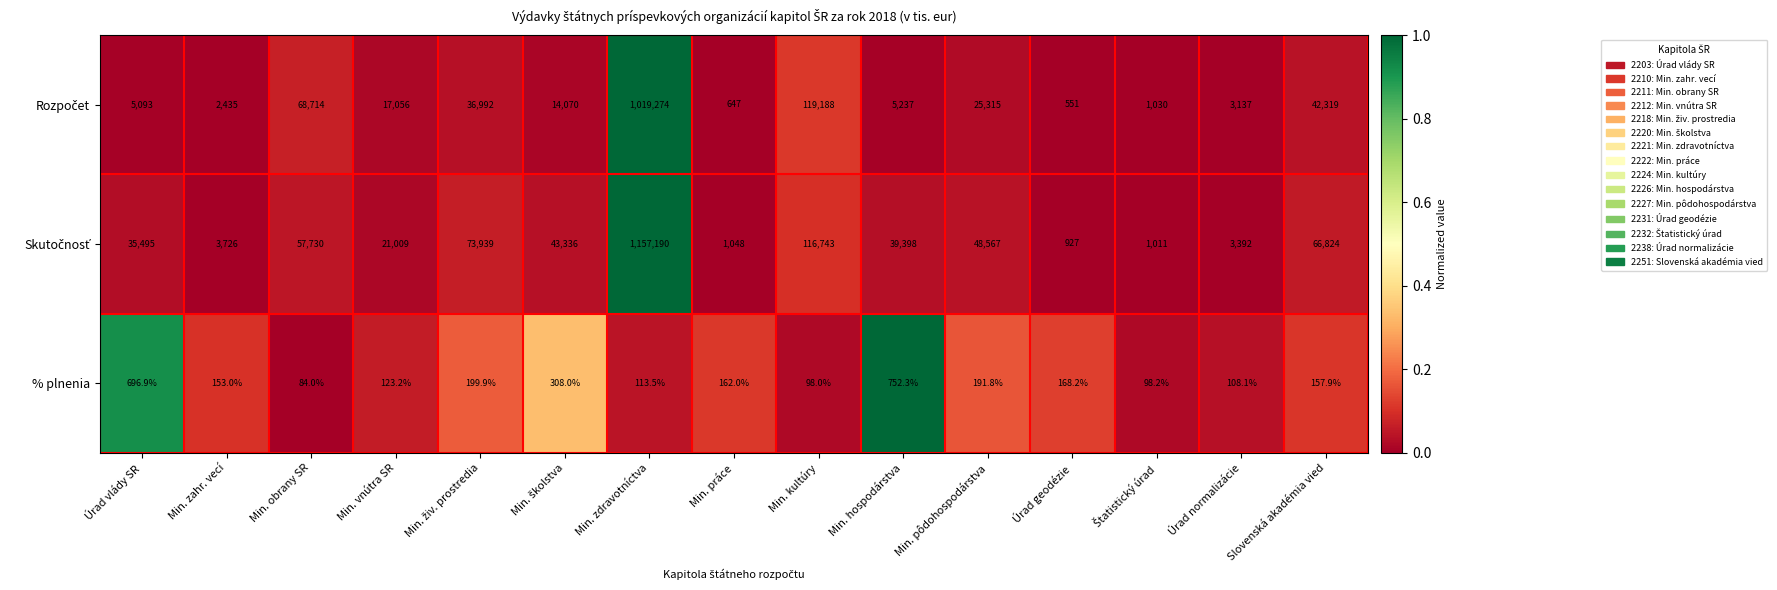

Where does the % plnenia series first go above 157?

Úrad vlády SR